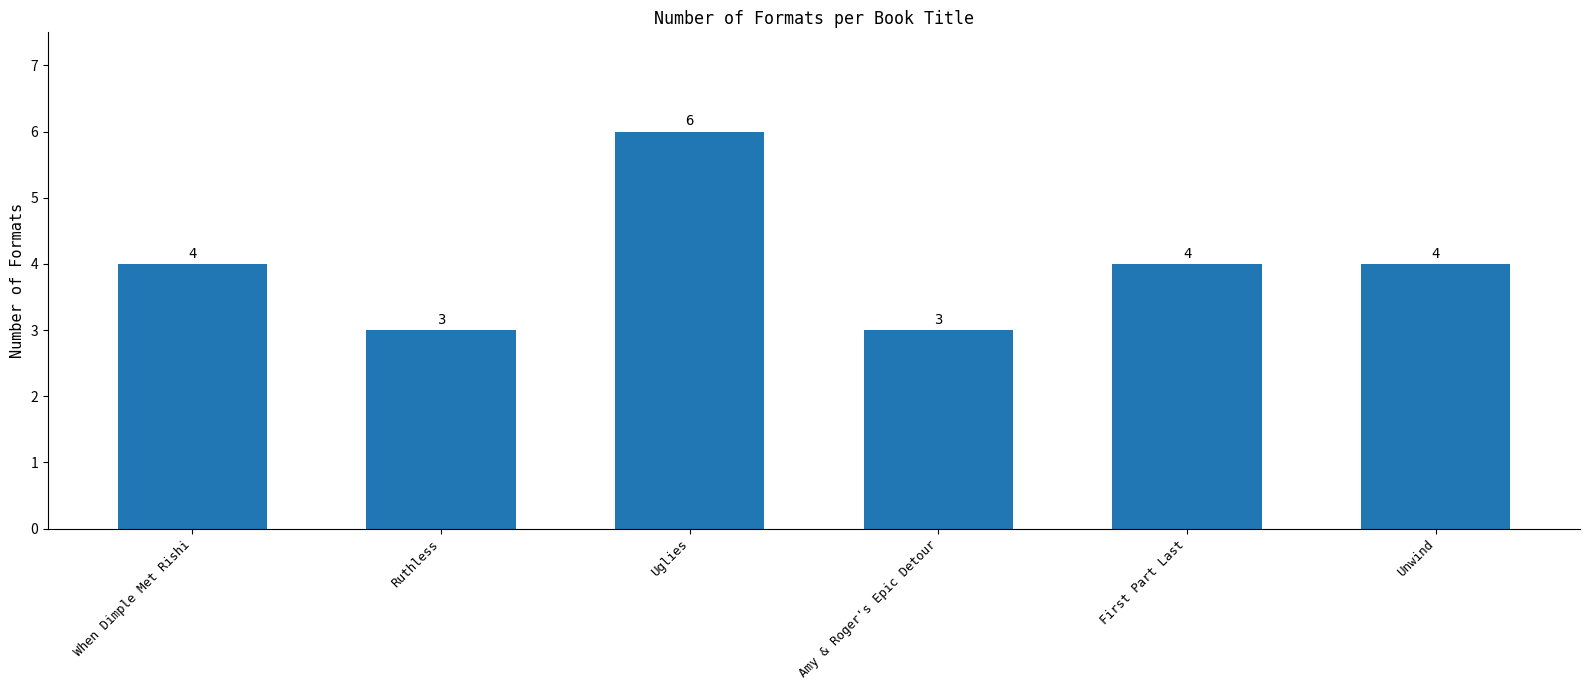

Approximately how many times larger is the value at First Part Last compared to Ruthless?

1.3